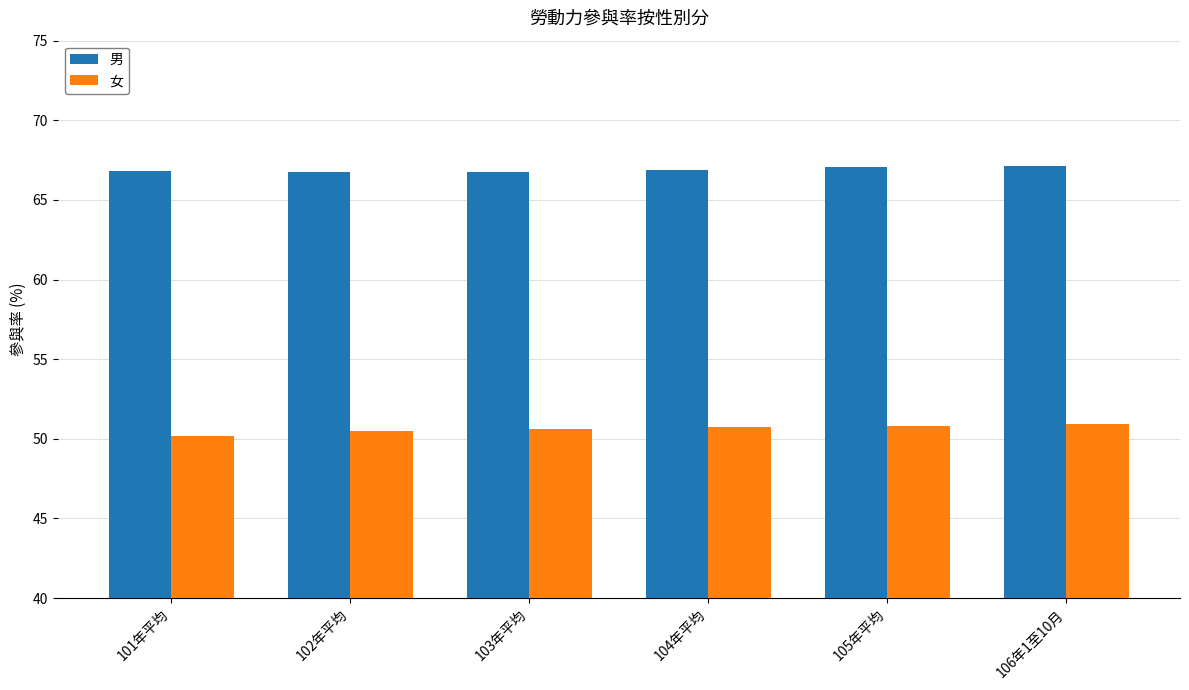

What is the highest value of the 男 series?

67.1